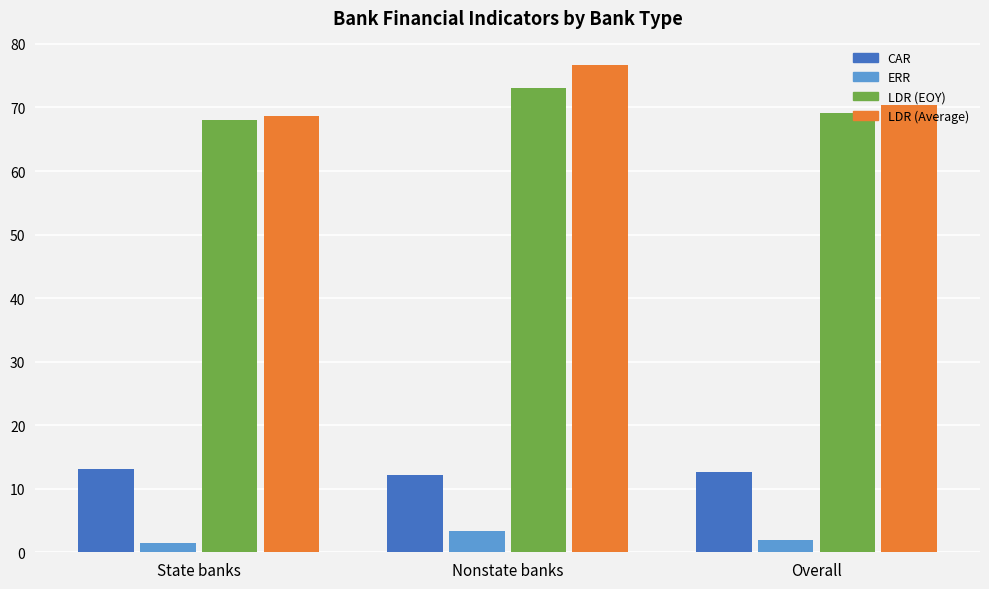

The value of CAR at Nonstate banks is 12.2. True or false?

True